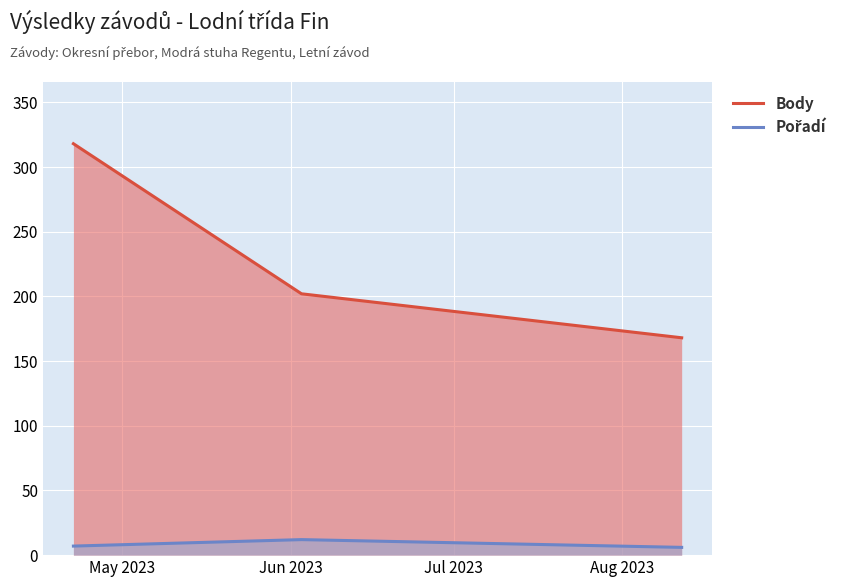

What is the average value of the Body series?

229